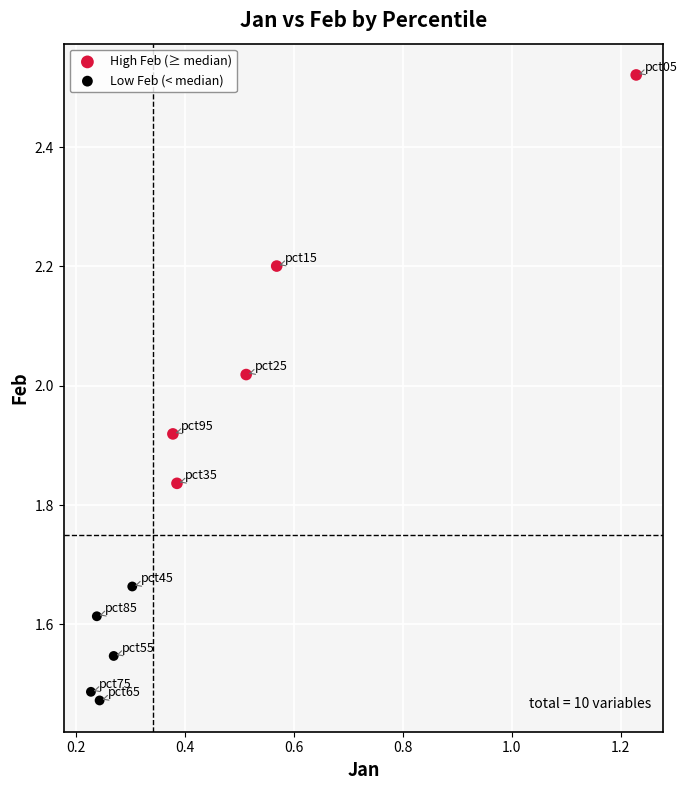

Which series has the widest spread of Y values?

High Feb (≥ median)